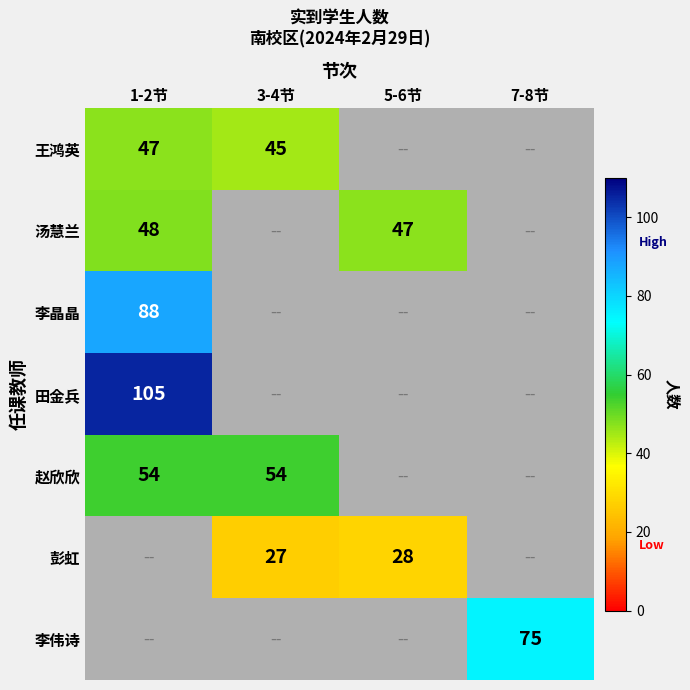

Is it true that 彭虹 equals 47.1 at 5-6节?

False